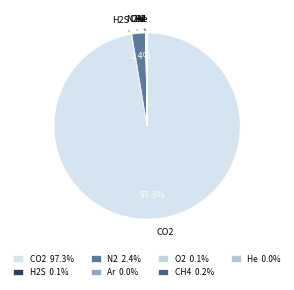

Does any single category account for the majority?

Yes